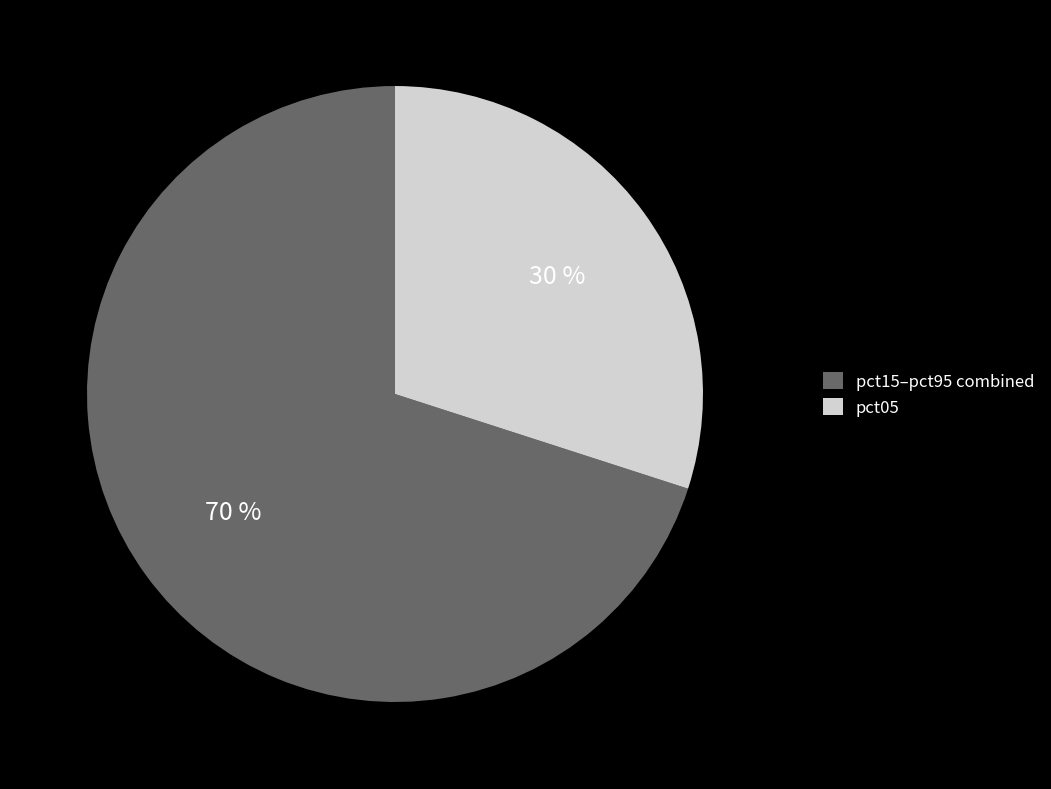

What percentage is the pct15–pct95 combined slice, to the nearest percent?

70%